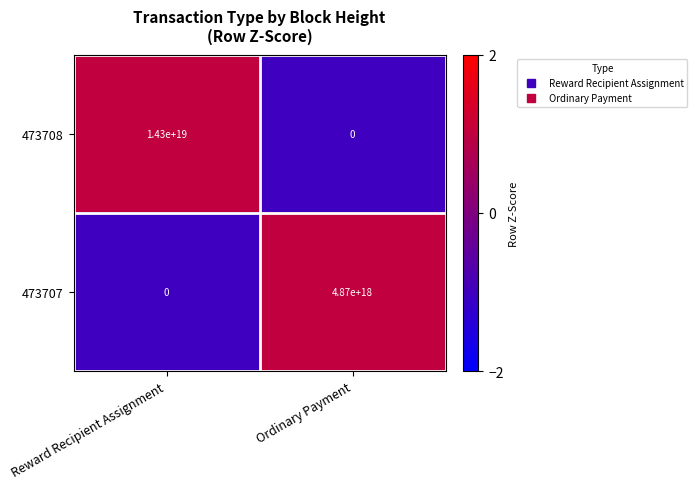

Is it true that 473707 equals 4870000000000000000 at Ordinary Payment?

True